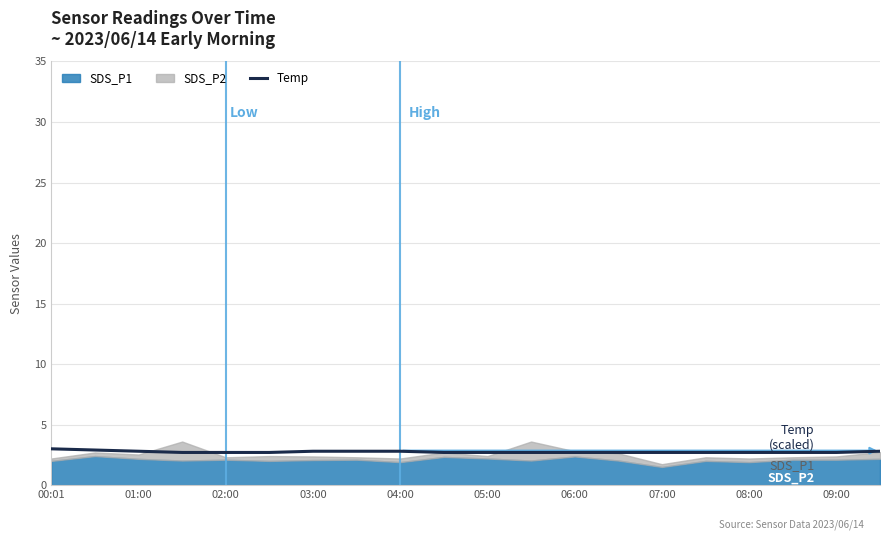

The value of Temp at 00:01 is 1.0. True or false?

False